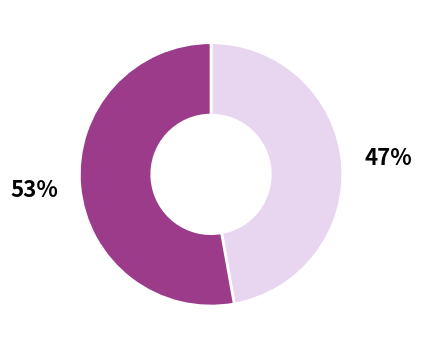

How many slices are in this pie chart?

2